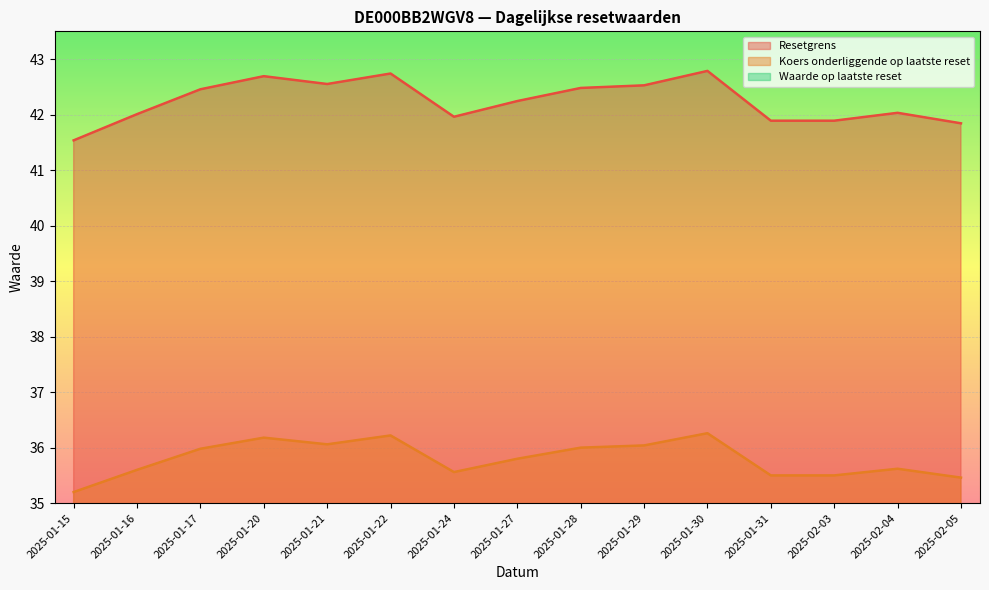

What is the spread (max minus min) of values at 2025-01-22?

34.1